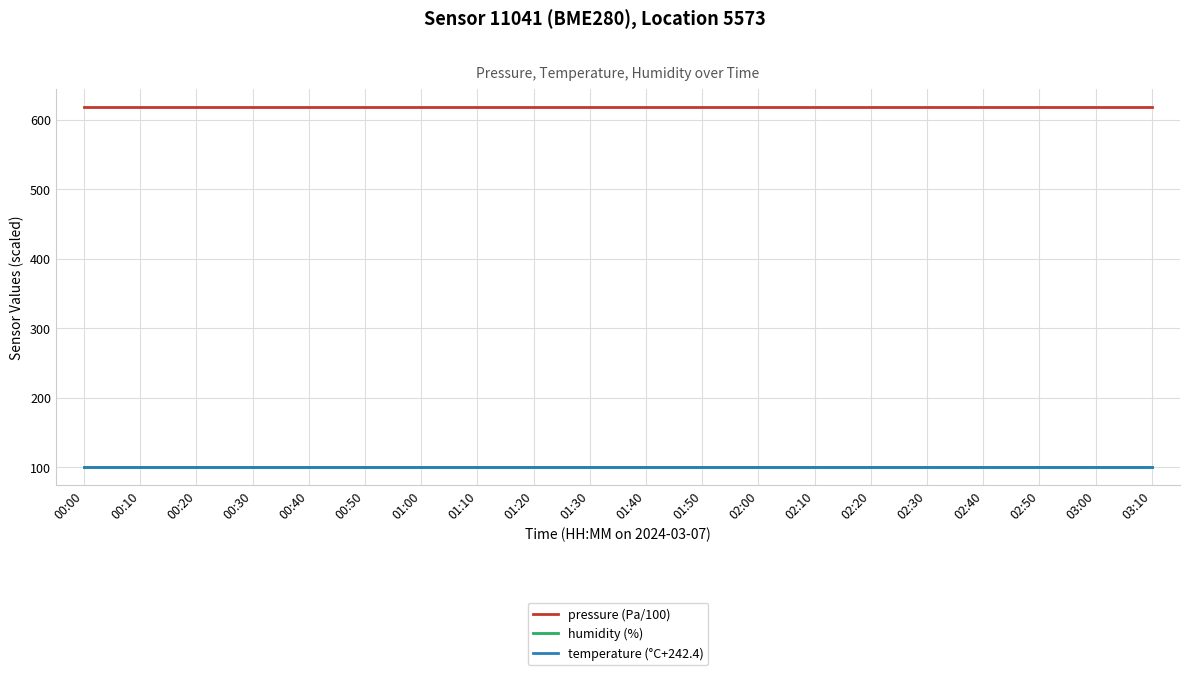

Rank the series at 02:20 from lowest to highest value.

humidity (%), temperature (°C+242.4), pressure (Pa/100)